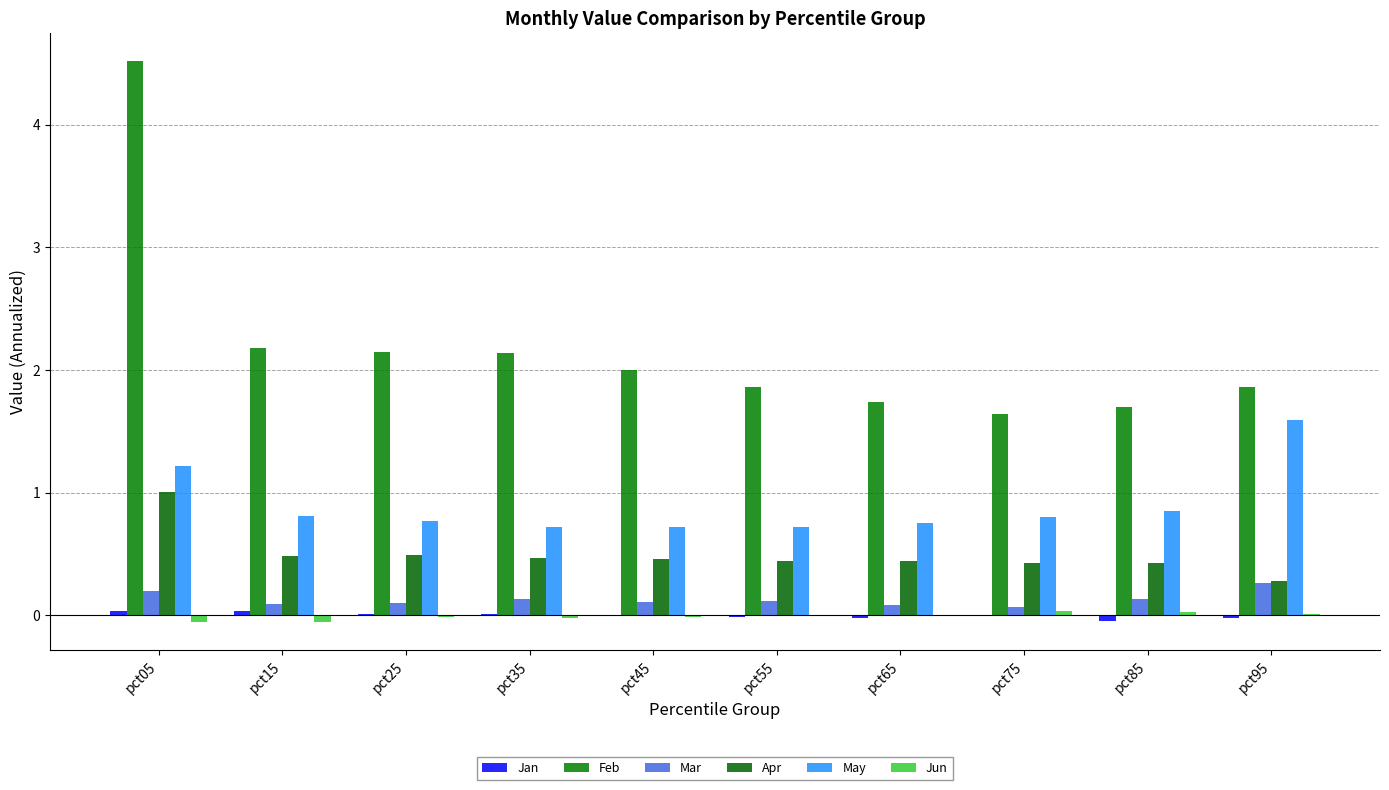

Are the bars grouped side by side (vs. stacked)?

Yes